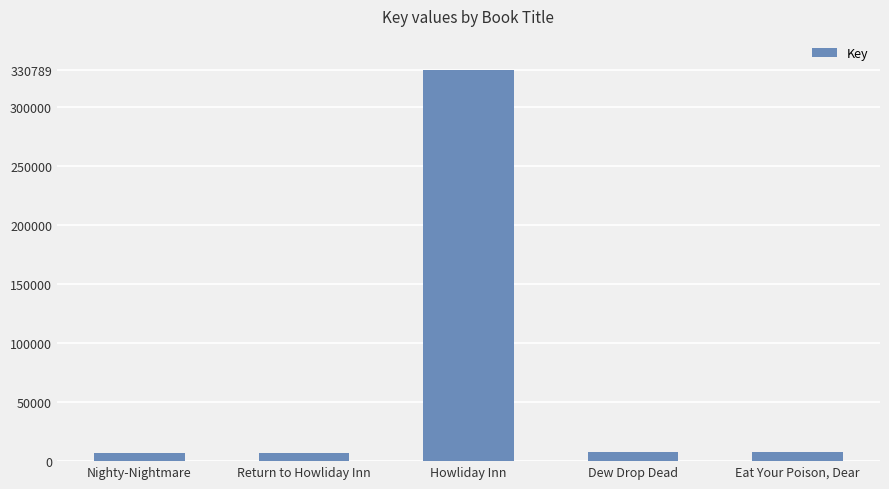

What is the difference between the maximum and minimum values?

324257